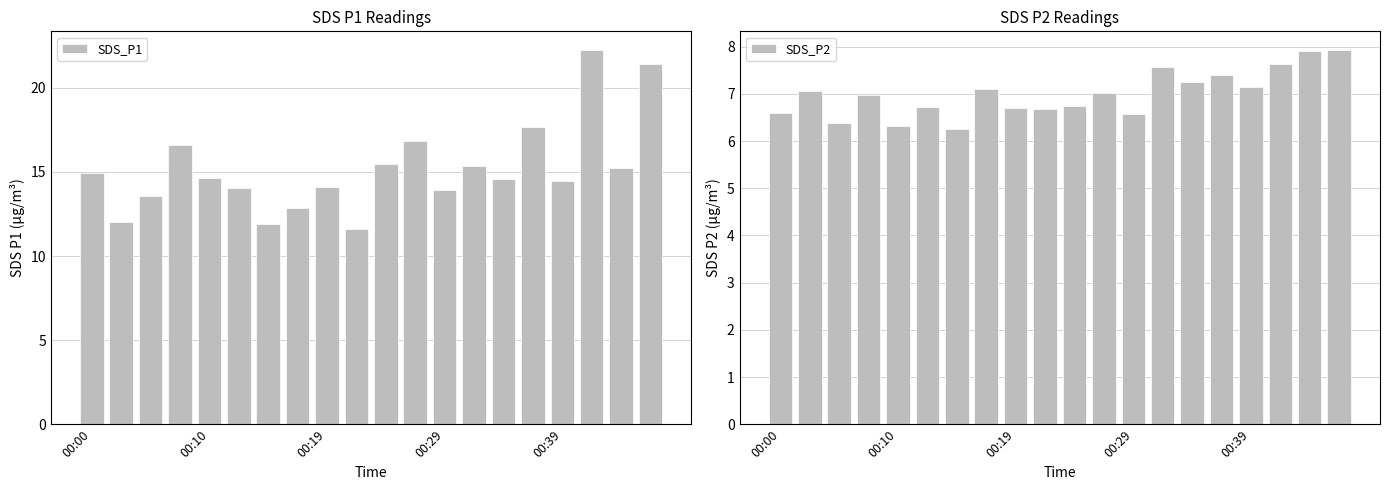

Reading left to right, what are all the values shown in this chart?

SDS_P1: 14.9	12.0	13.6	16.6	14.7	14.1	11.9	12.8	14.1	11.6	15.5	16.8	13.9	15.3	14.6	17.7	14.5	22.2	15.2	21.4
SDS_P2: 6.6	7.1	6.4	7.0	6.3	6.7	6.2	7.1	6.7	6.7	6.8	7.0	6.6	7.6	7.2	7.4	7.2	7.6	7.9	7.9